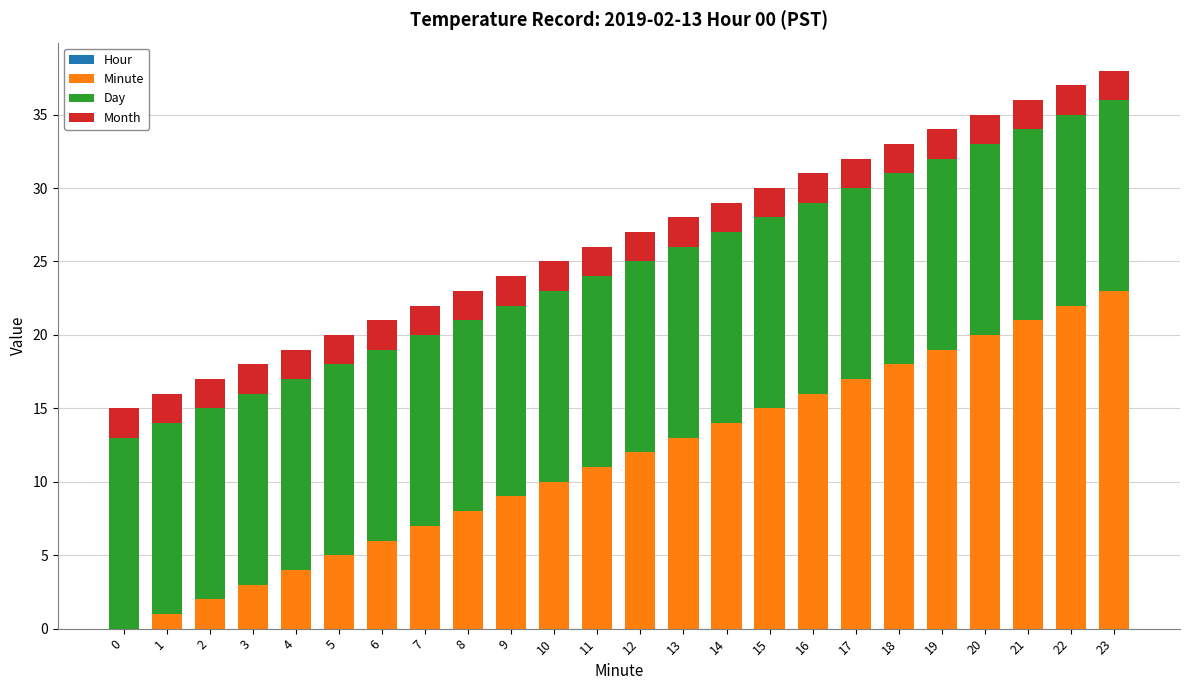

The value of Minute at 18 is 25. True or false?

False